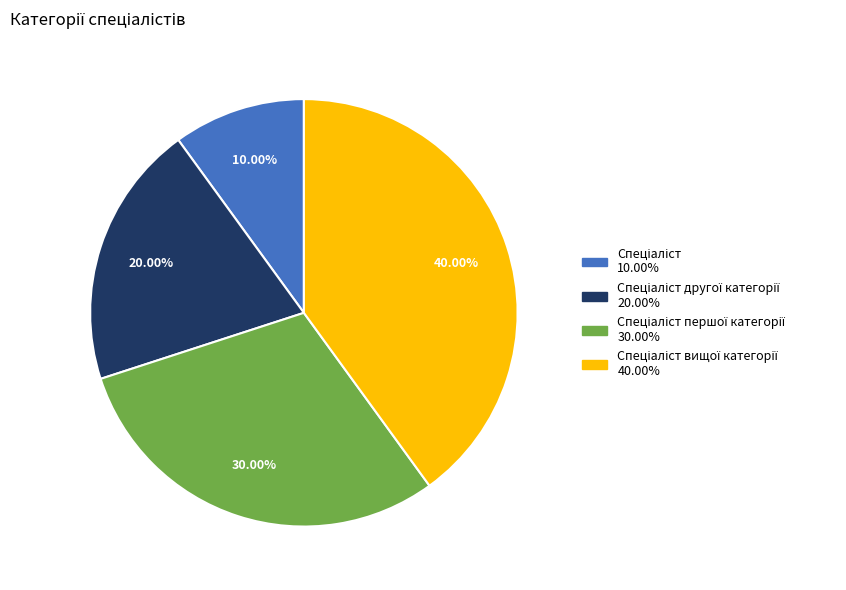

Does any single category account for the majority?

No